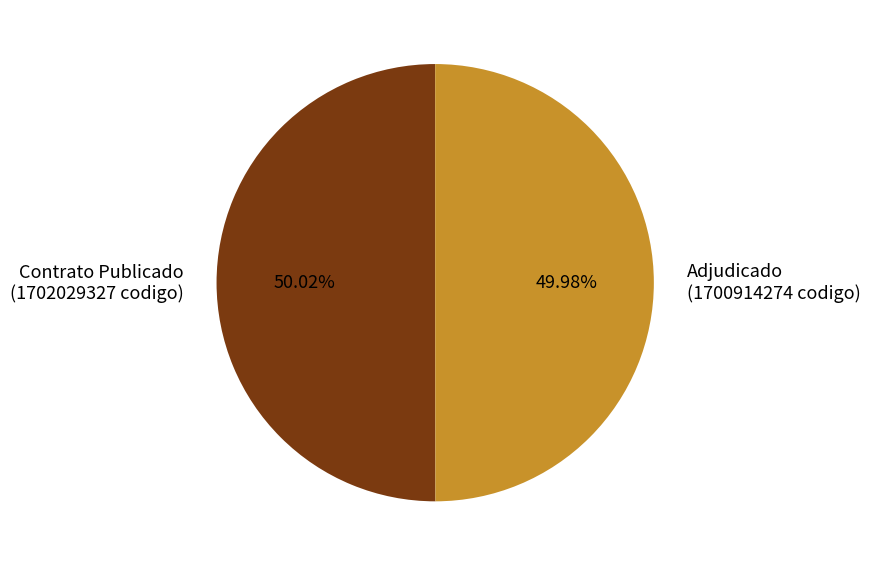

What is the ratio of the value at Contrato Publicado (1702029327 codigo) to the value at Adjudicado (1700914274 codigo)?

1.0